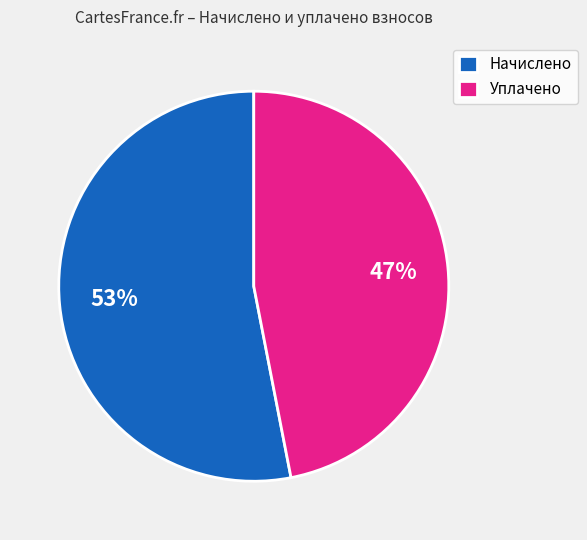

Do Начислено and Уплачено together represent more than half of the pie?

Yes